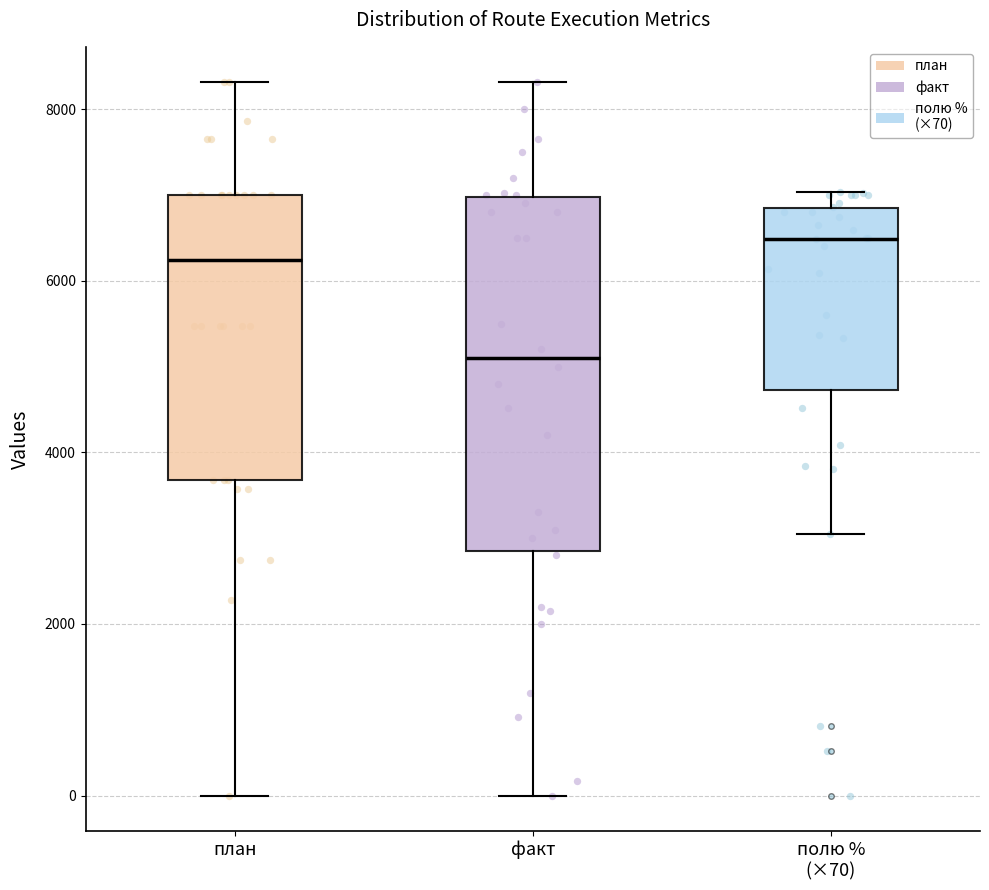

Comparing the boxes themselves (not the whiskers), which one is the tallest?

факт